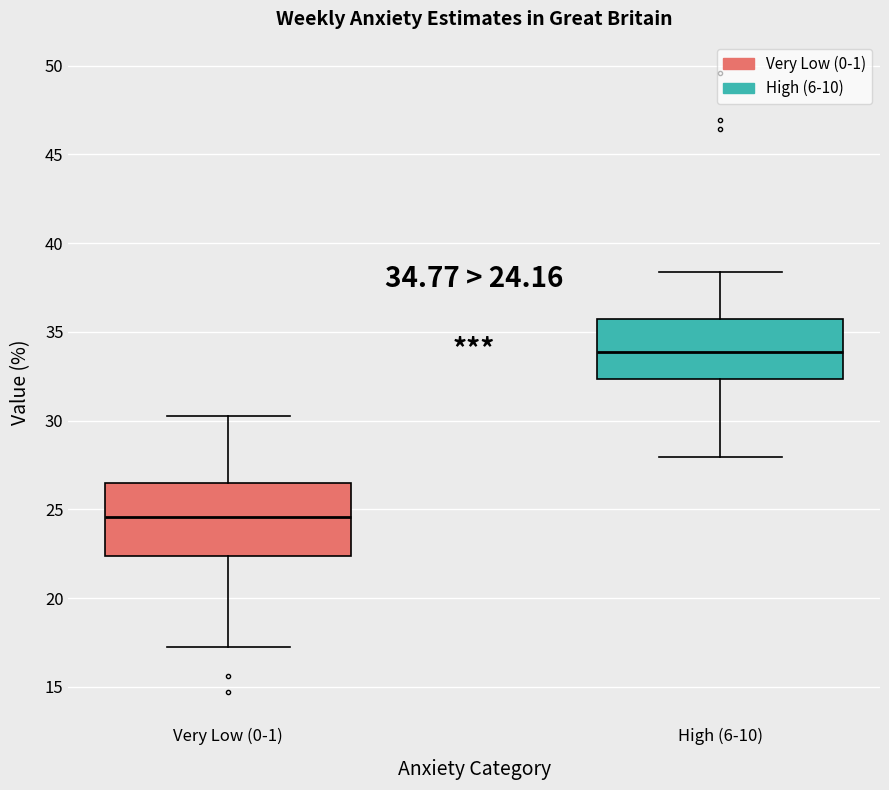

Which box's median line is the highest?

High (6-10)